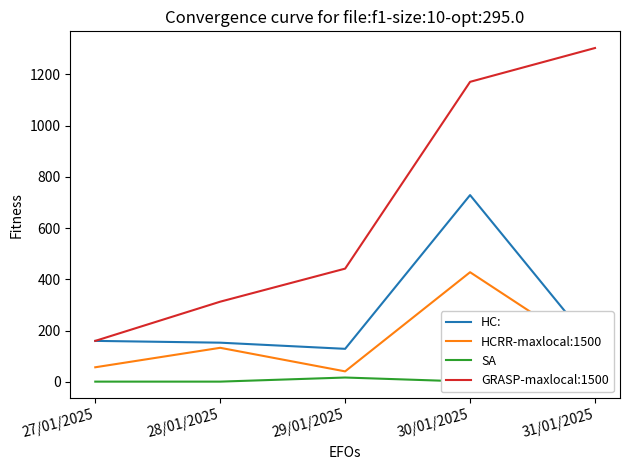

Is this an area chart (filled region under the line)?

No